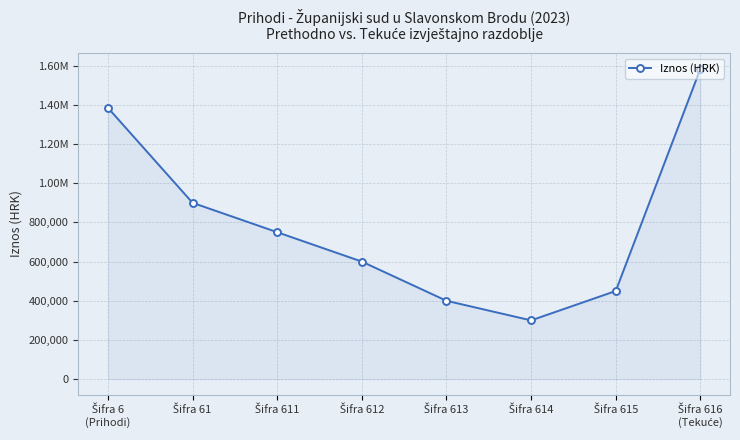

Does the chart have visible grid lines?

Yes